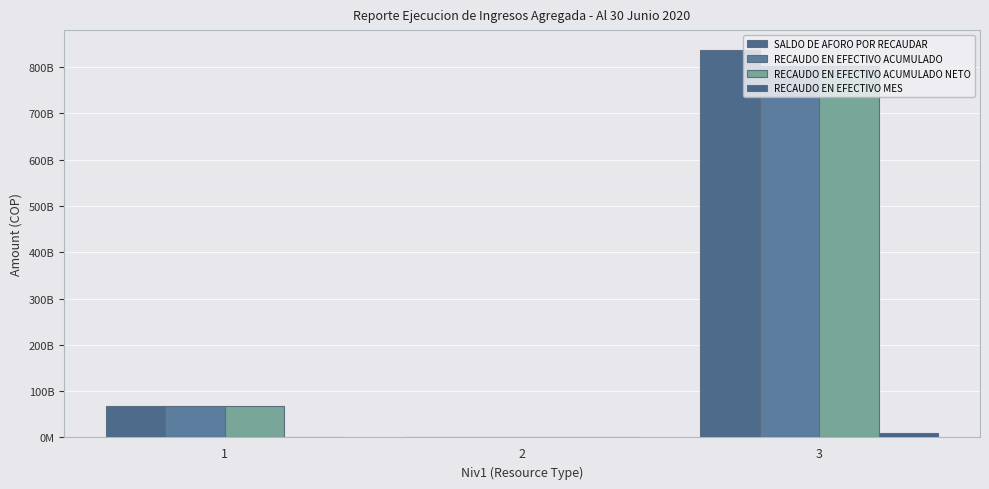

What value does the SALDO DE AFORO POR RECAUDAR series have at 3?

838096608898.8